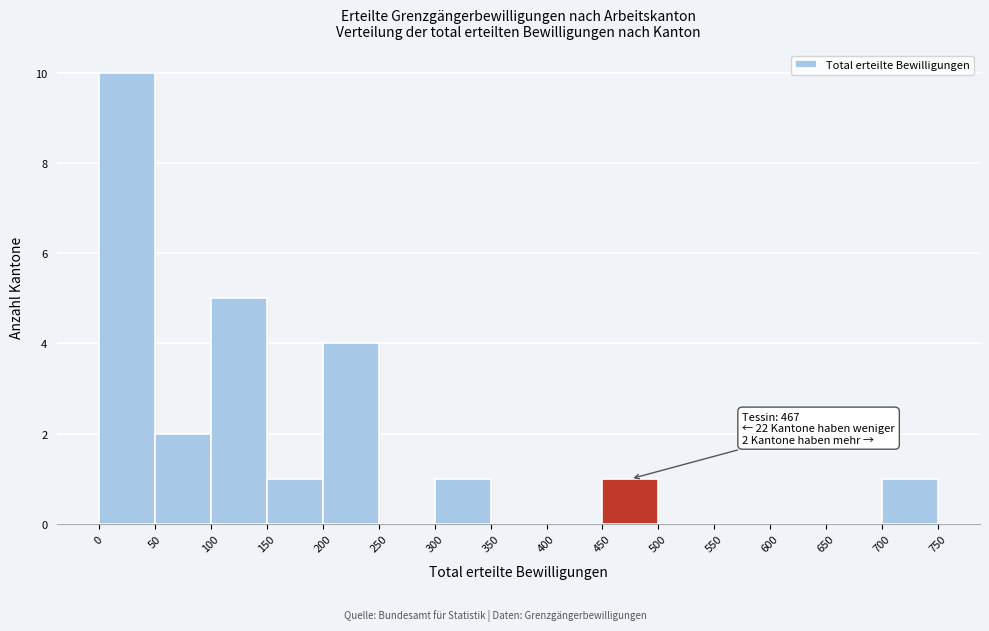

Over which range of the x-axis is the bar tallest?

0 to 50